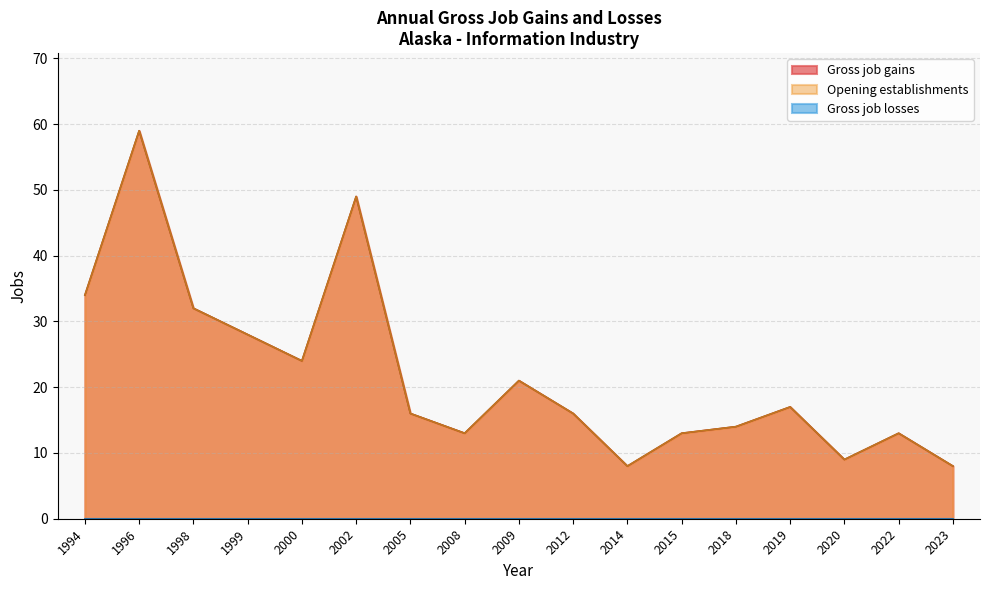

Where is the first local maximum for Gross job gains?

1996